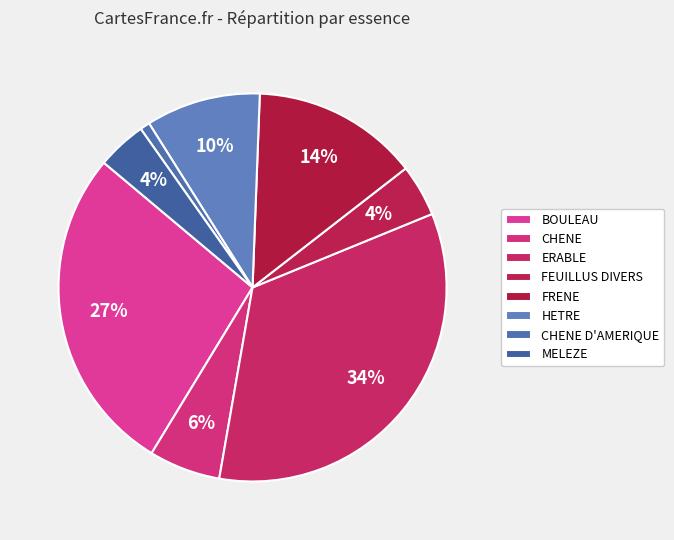

How many segments does this pie chart have?

8